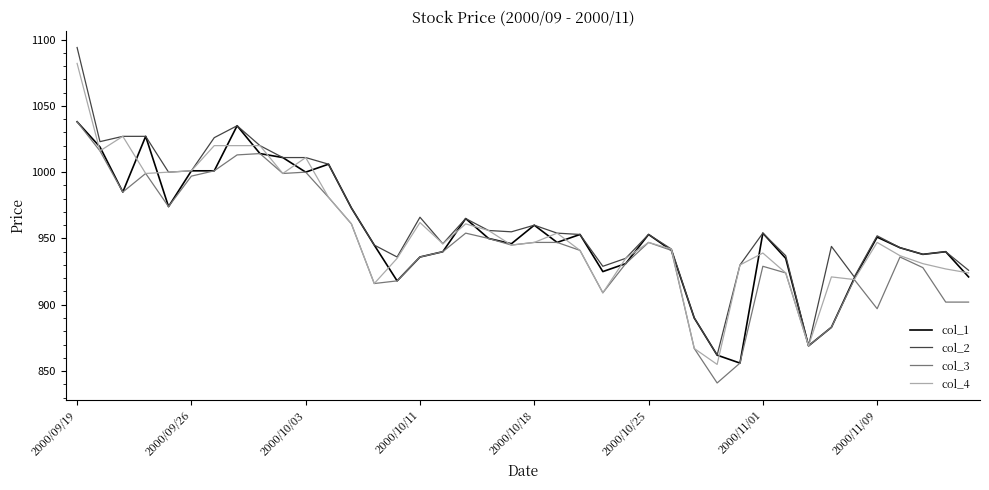

Which series has the largest range (max minus min)?

col_2